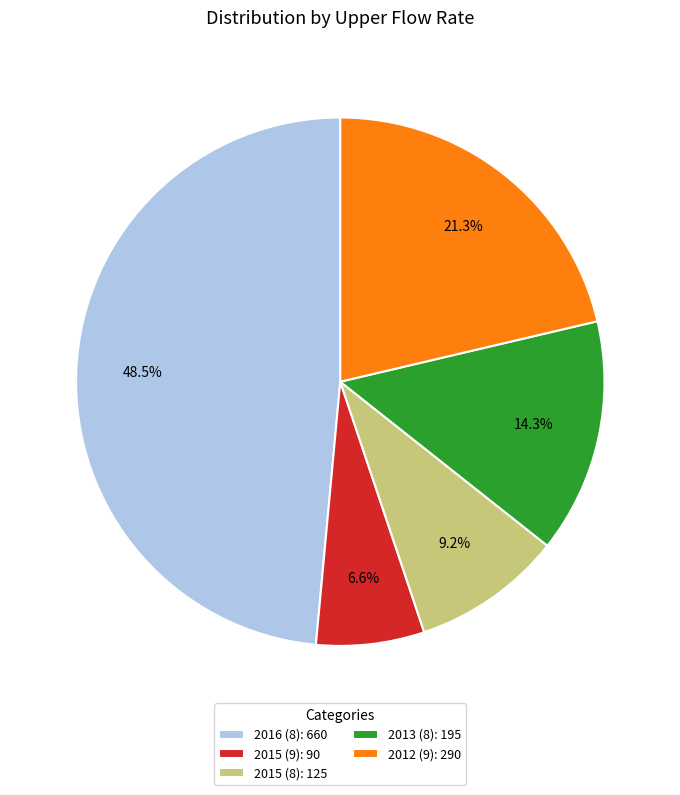

Between 2012 (9): 290 and 2015 (9): 90, which is larger?

2012 (9): 290